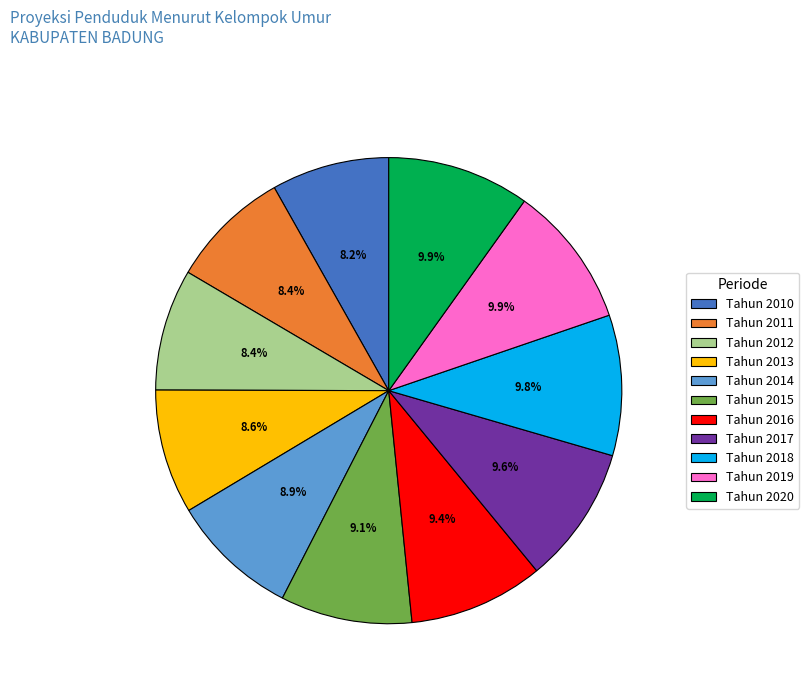

To the nearest percent, what percentage of the pie is Tahun 2013?

9%